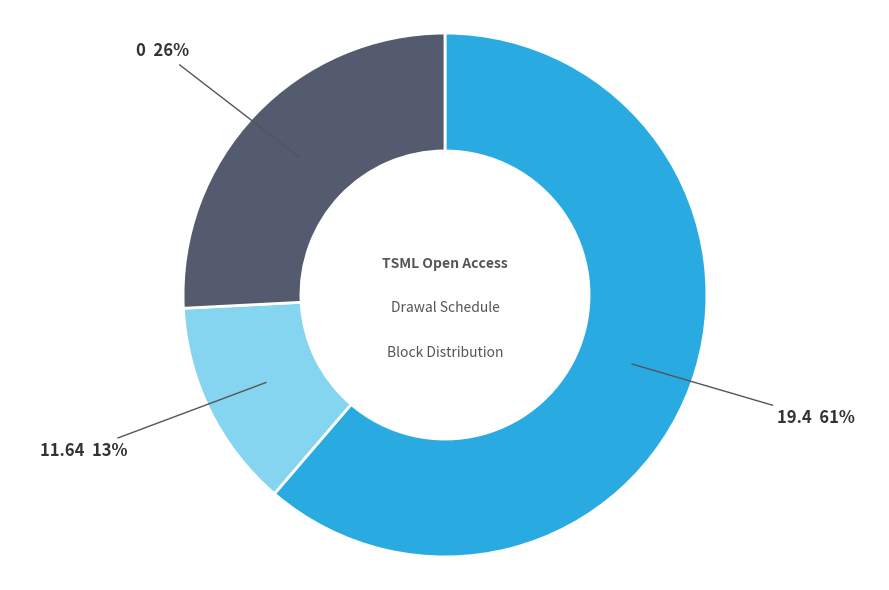

Is there any slice that represents more than half of the pie?

Yes